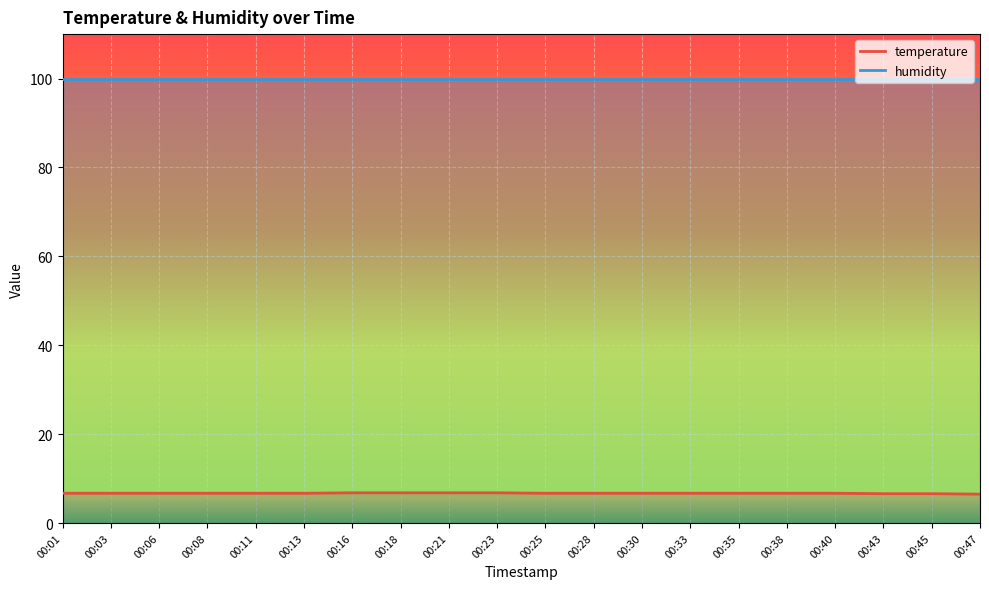

What is the sum of the values at 00:35 and 00:21?

13.5